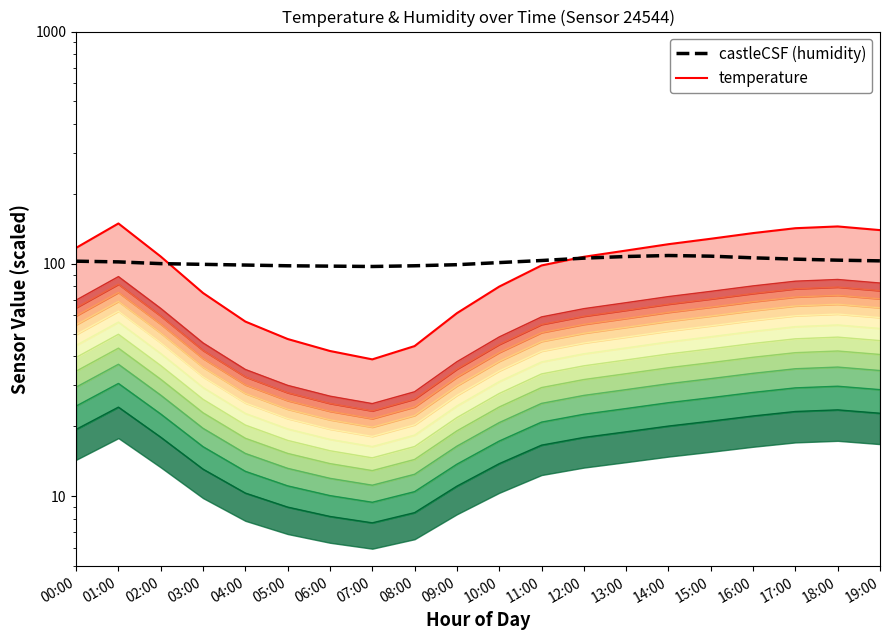

True or false: humidity and temperature cross at least once.

False